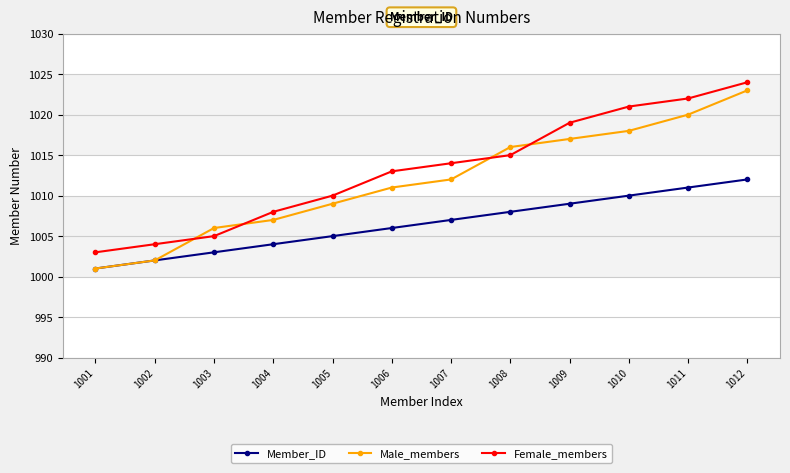

Reading left to right, what are all the values shown in this chart?

Member_ID: 1001	1002	1003	1004	1005	1006	1007	1008	1009	1010	1011	1012
Male_members: 1001	1002	1006	1007	1009	1011	1012	1016	1017	1018	1020	1023
Female_members: 1003	1004	1005	1008	1010	1013	1014	1015	1019	1021	1022	1024